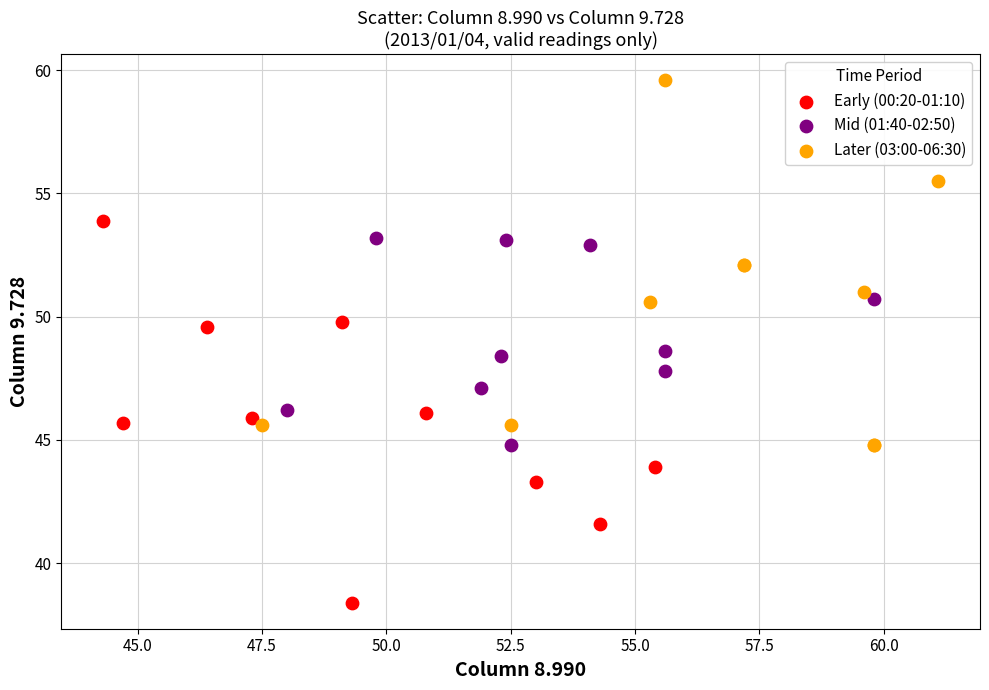

Which series reaches the maximum Y coordinate?

Later (03:00-06:30)